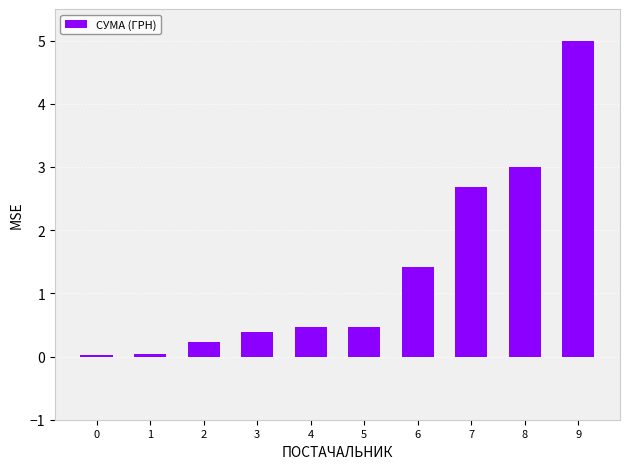

True or false: the data shows 2.7 at 7.

True